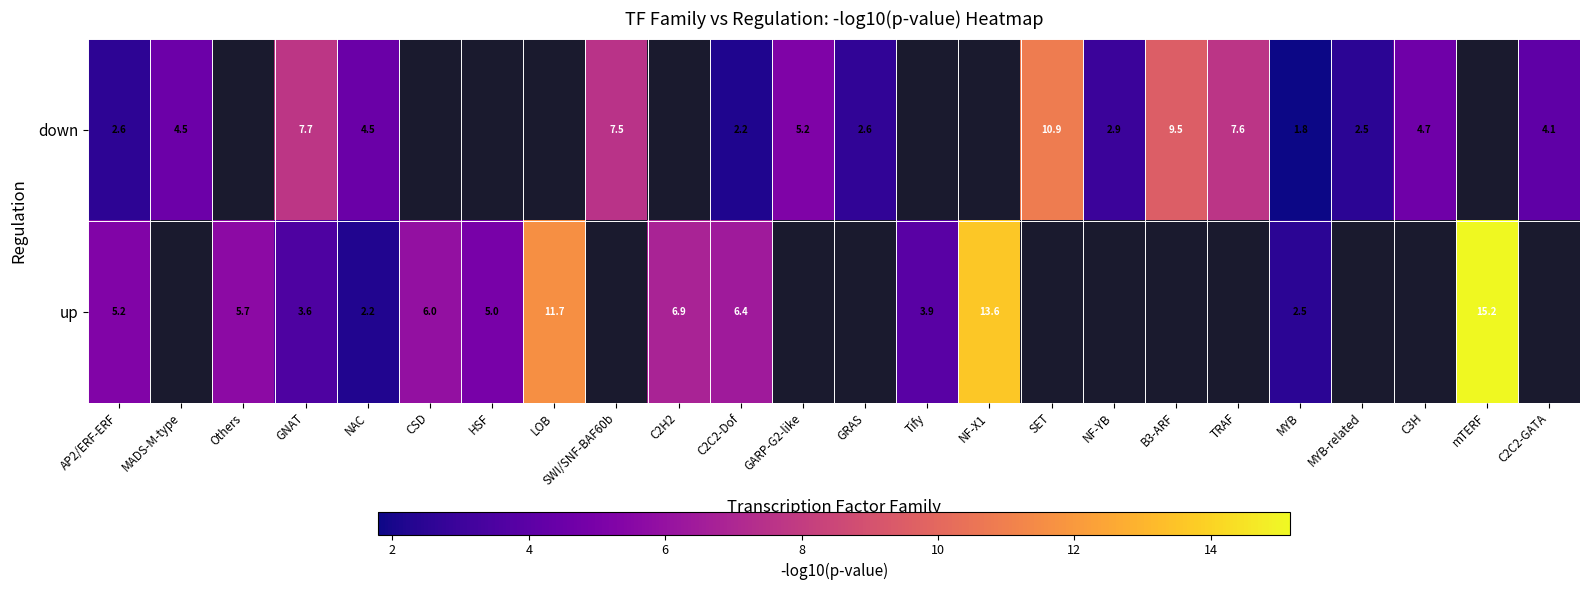

Is the value of down at C2C2-Dof greater than the value of up at LOB?

No